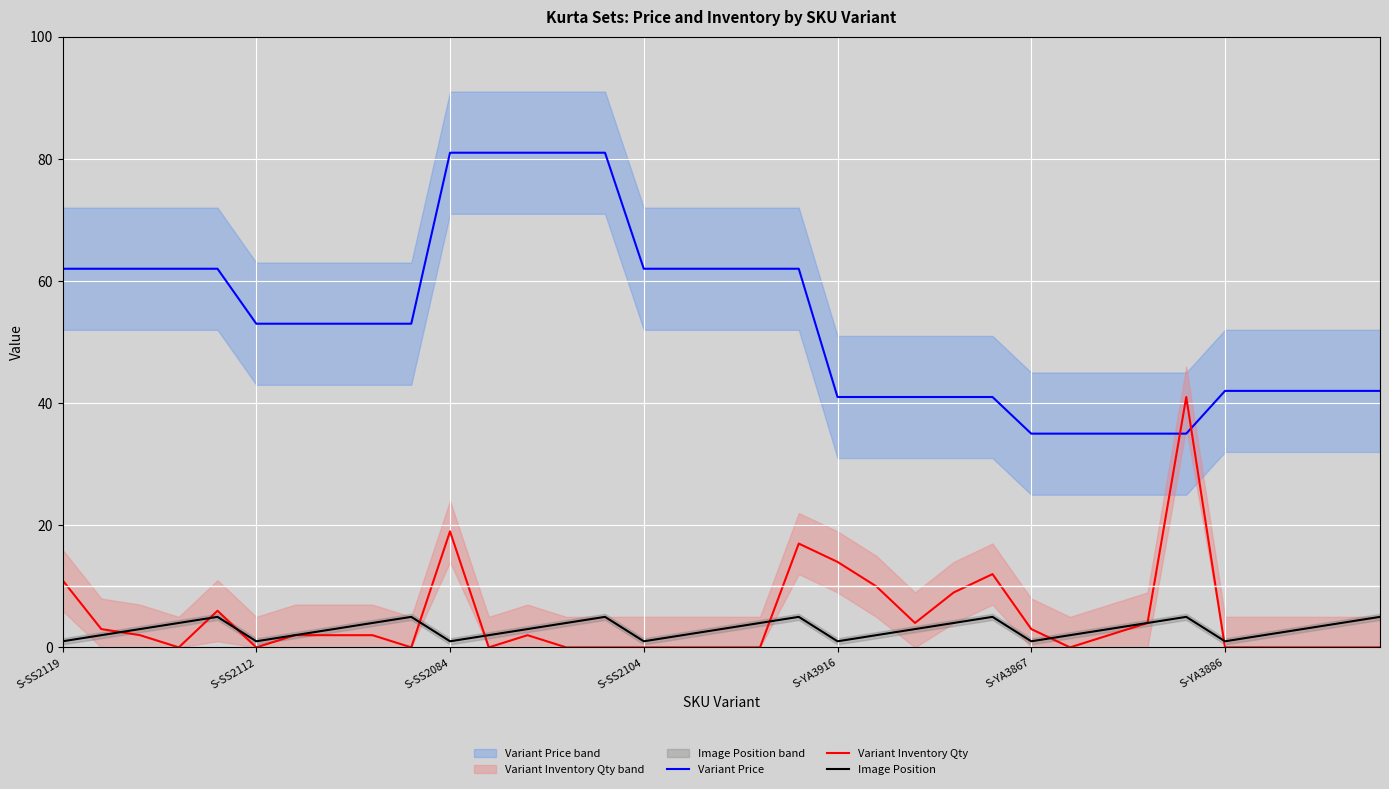

In Variant Inventory Qty, how many points are lower than both neighbors (excluding endpoints)?

6